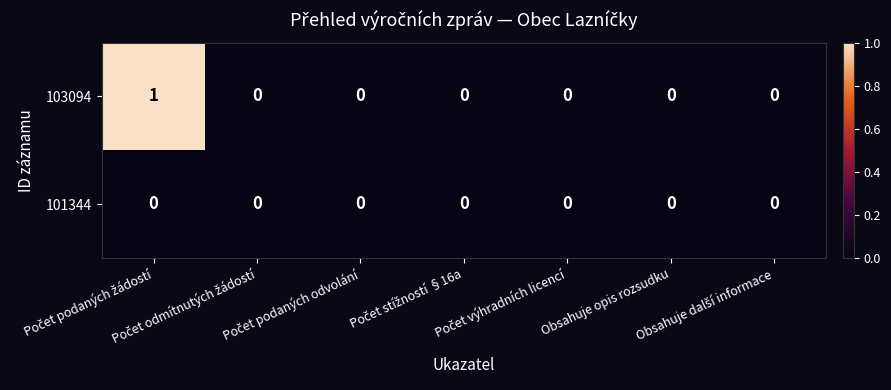

How many distinct data groups are displayed?

2